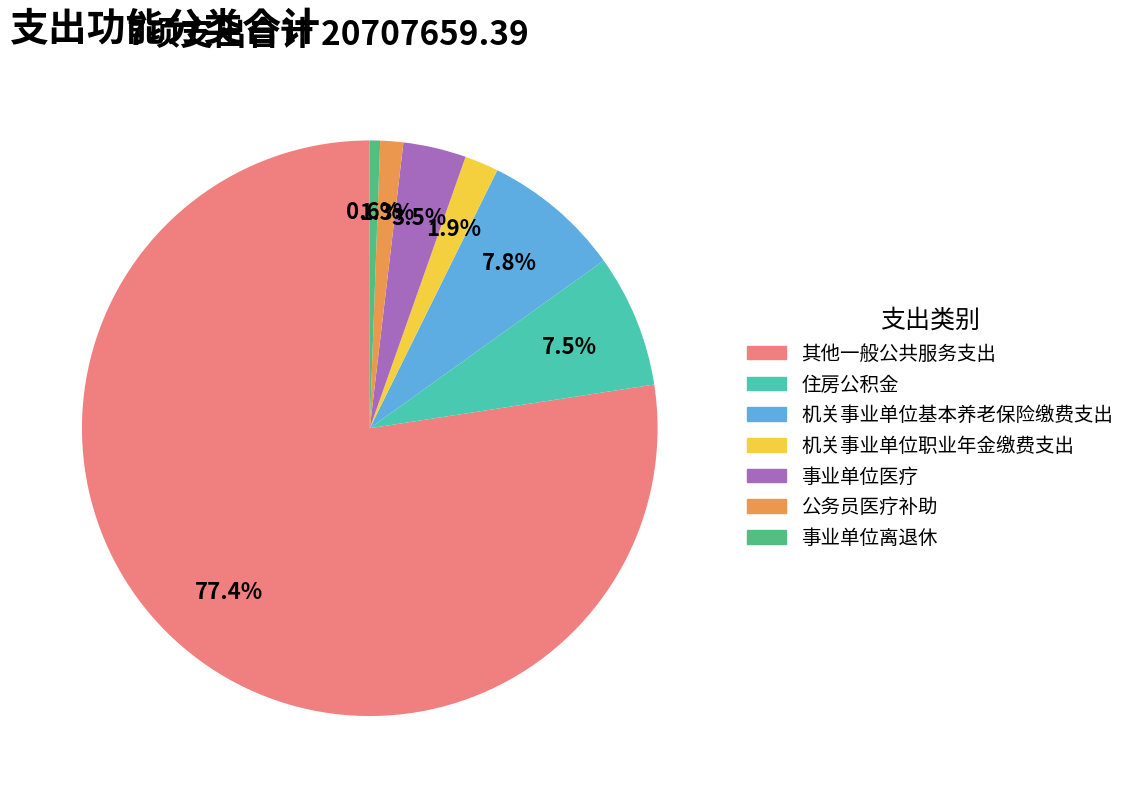

The 其他一般公共服务支出 slice represents 77% of the pie. True or false?

True